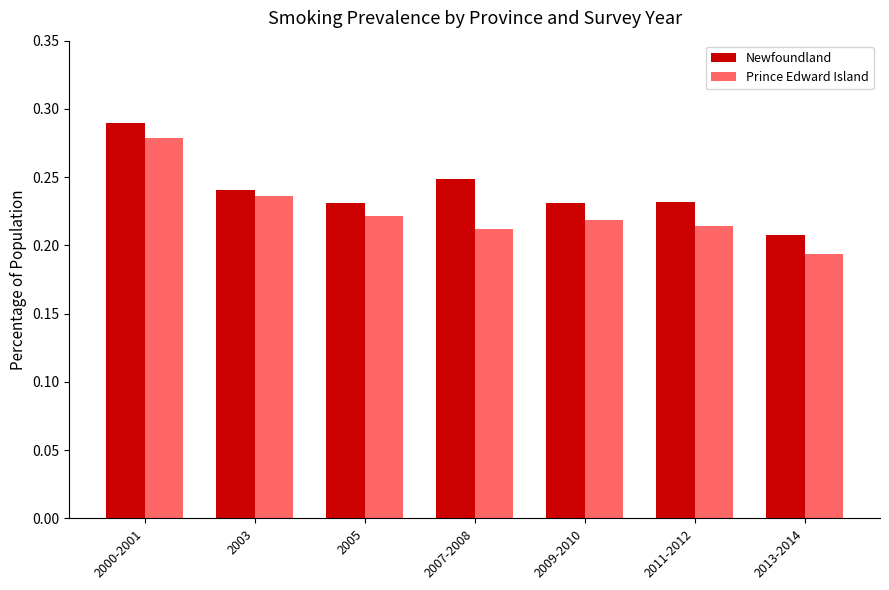

Is the value of Prince Edward Island at 2005 greater than the value of Newfoundland at 2005?

No